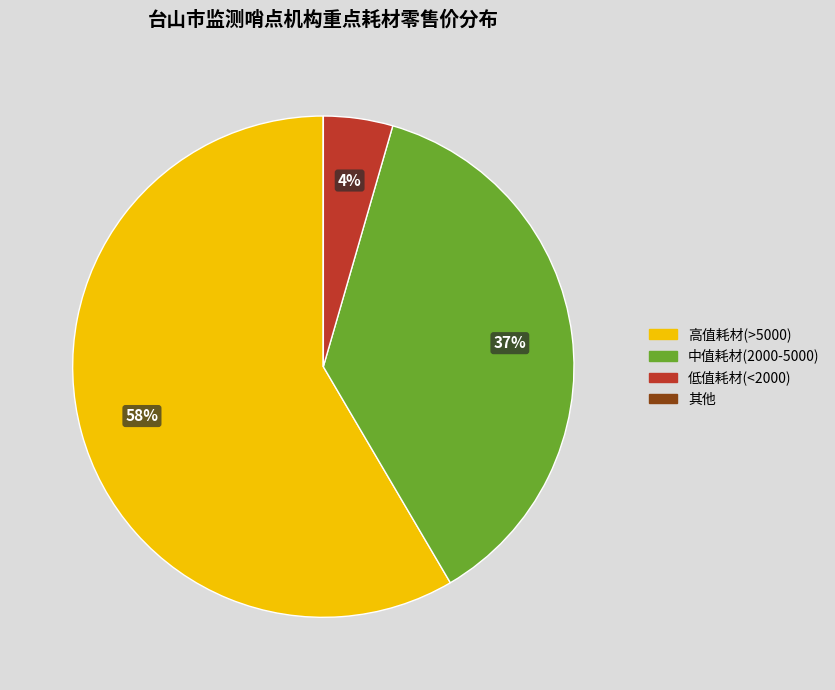

Does any single category account for the majority?

Yes